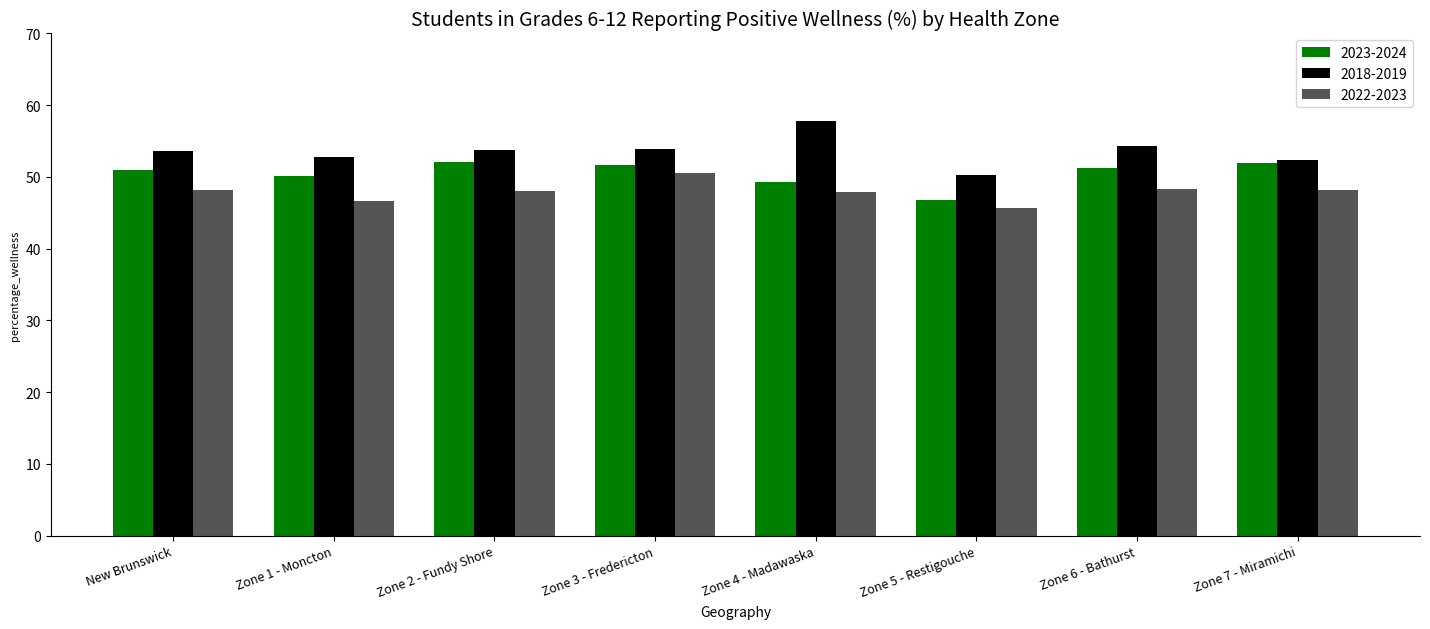

What position from the right is Zone 1 - Moncton?

7